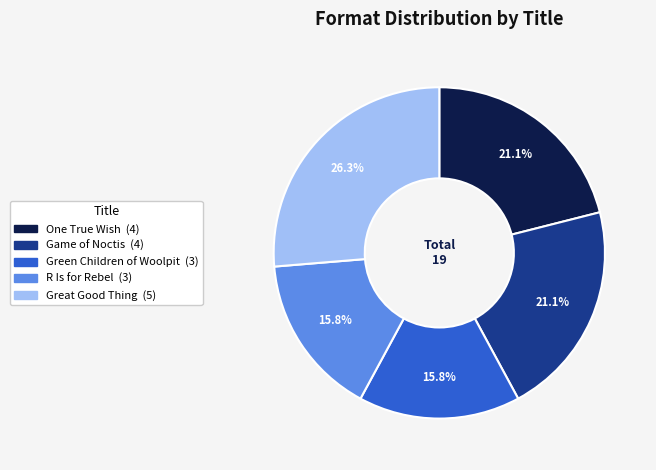

To the nearest percent, what is the combined percentage of Game of Noctis and One True Wish?

42%